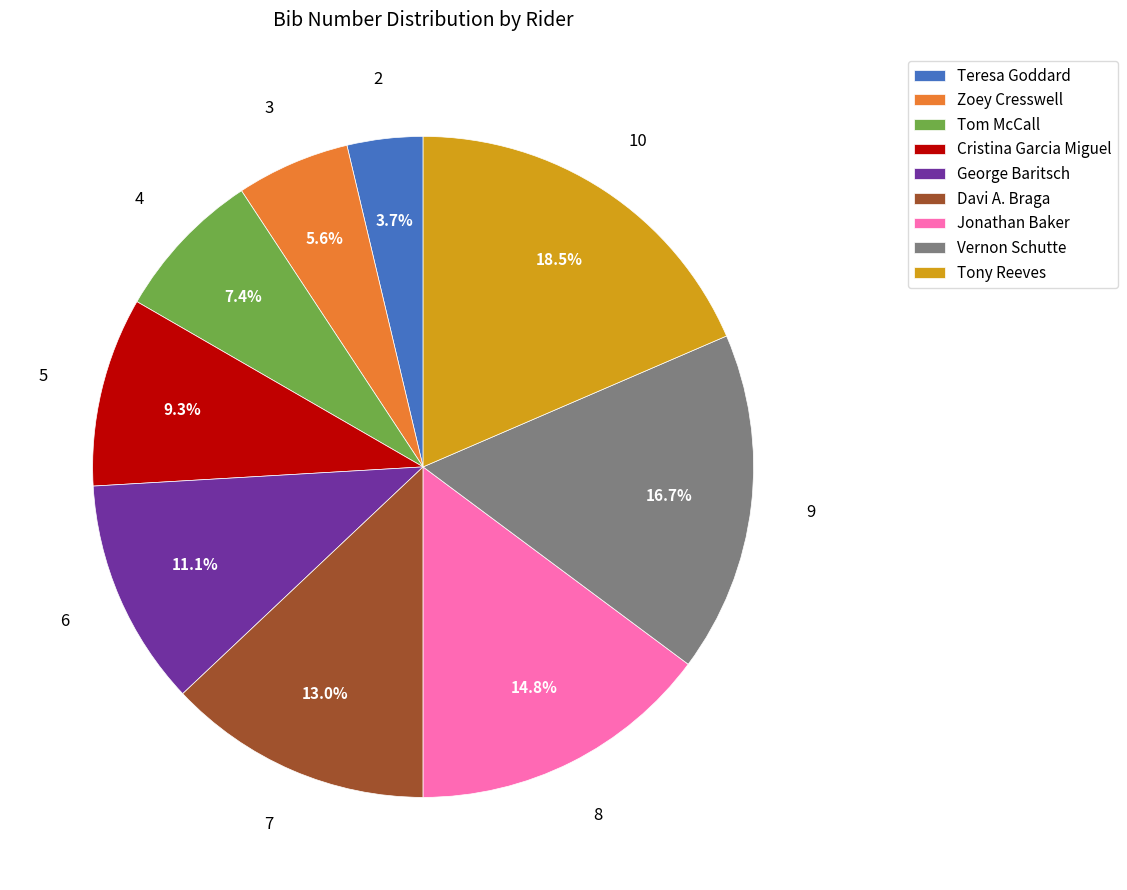

Does any single category account for the majority?

No